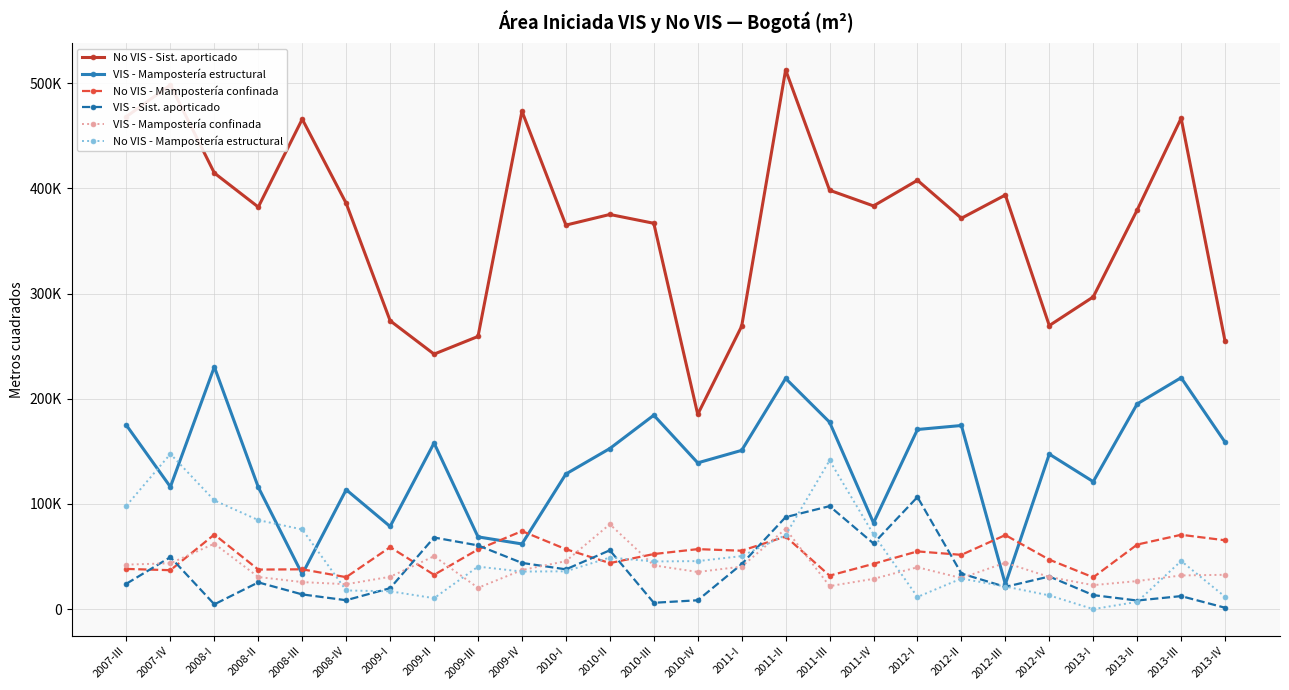

What is the label of the 24th point from the left?

2013-II